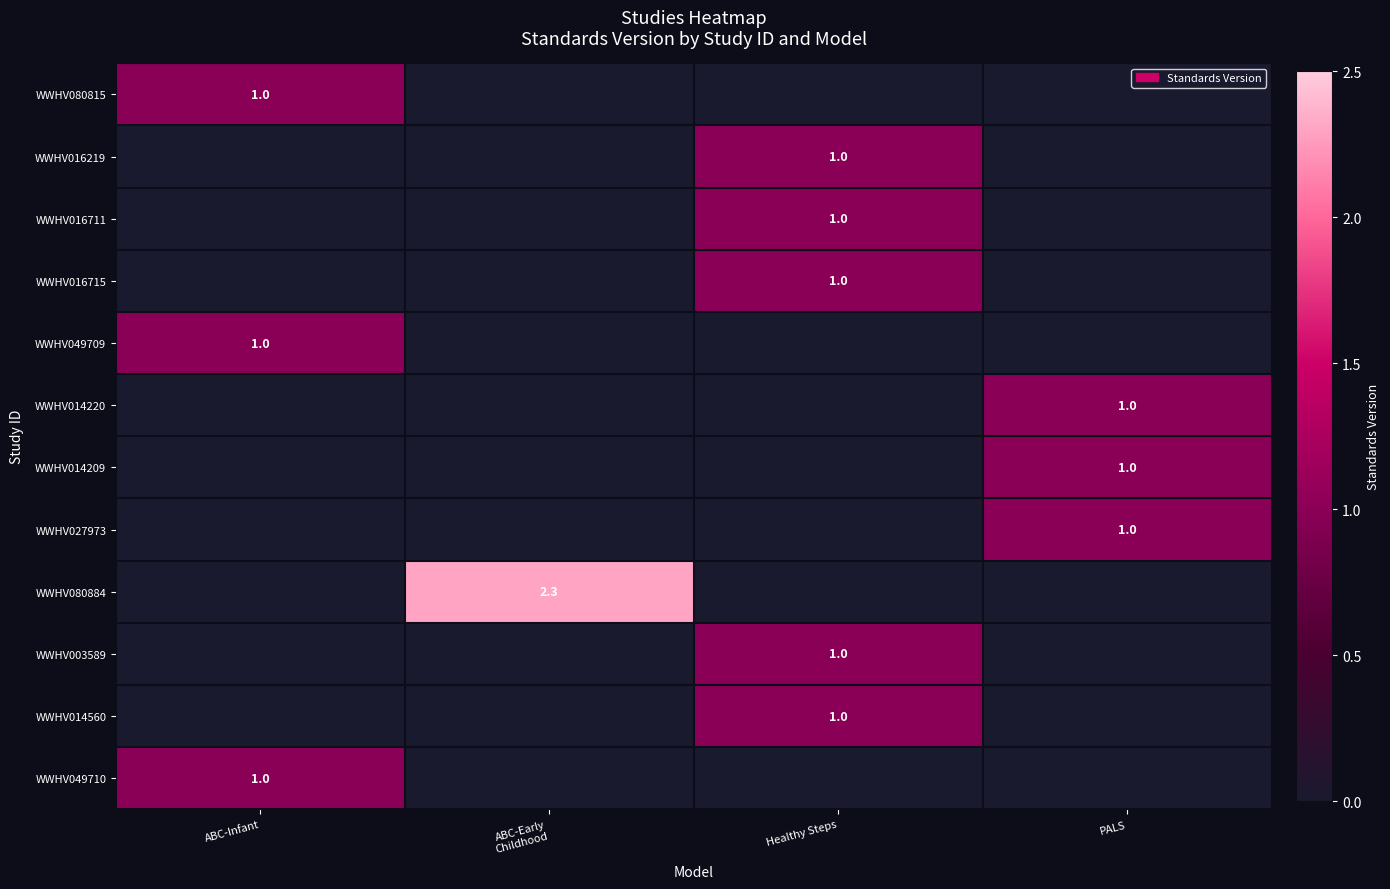

True or false: WWHV049710 has a value of 1.0 at ABC-Infant.

True